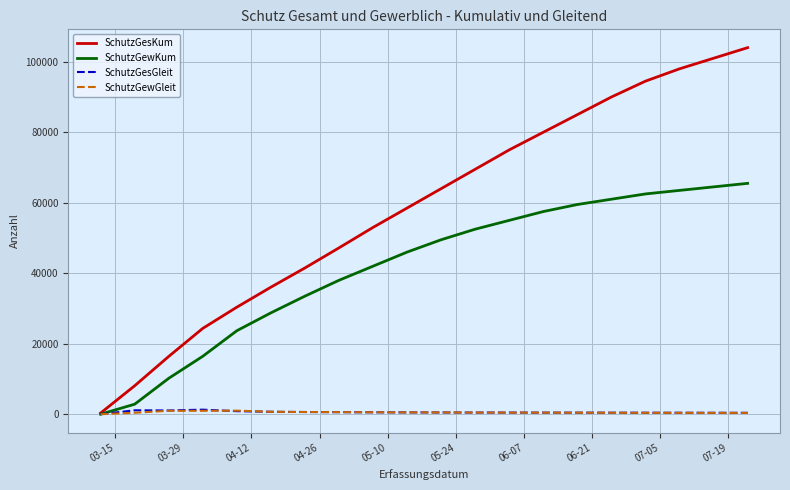

Which series has the widest spread of values?

SchutzGesKum